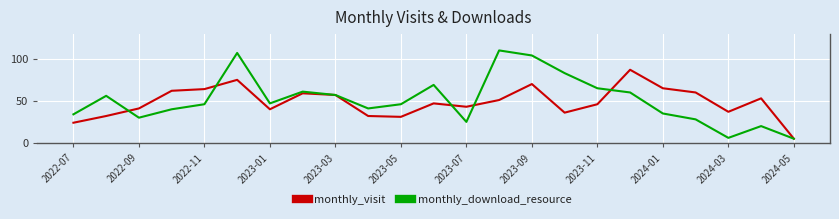

Rank the series by their maximum value, from highest to lowest.

monthly_download_resource, monthly_visit